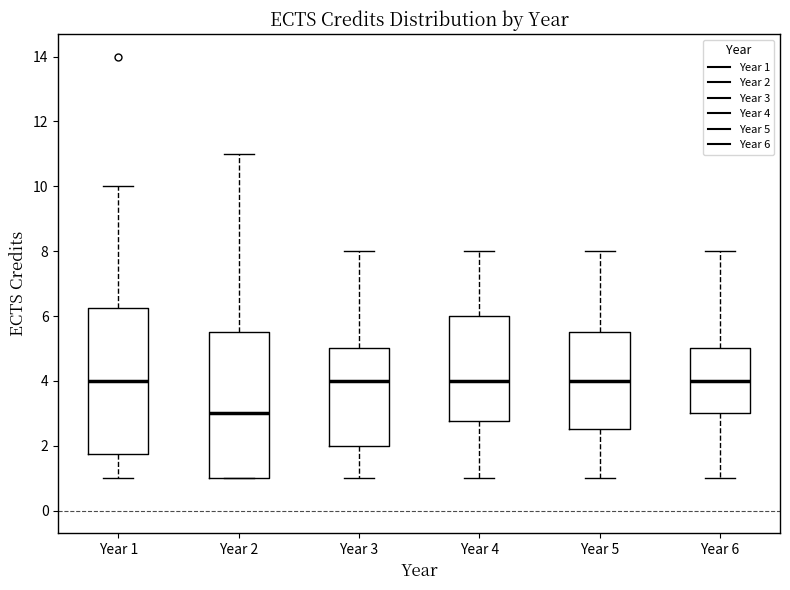

Where does the lower whisker of the box for Year 3 end on the y-axis? The values are not printed on the chart, so give them approximately, as read against the axis.

1.0